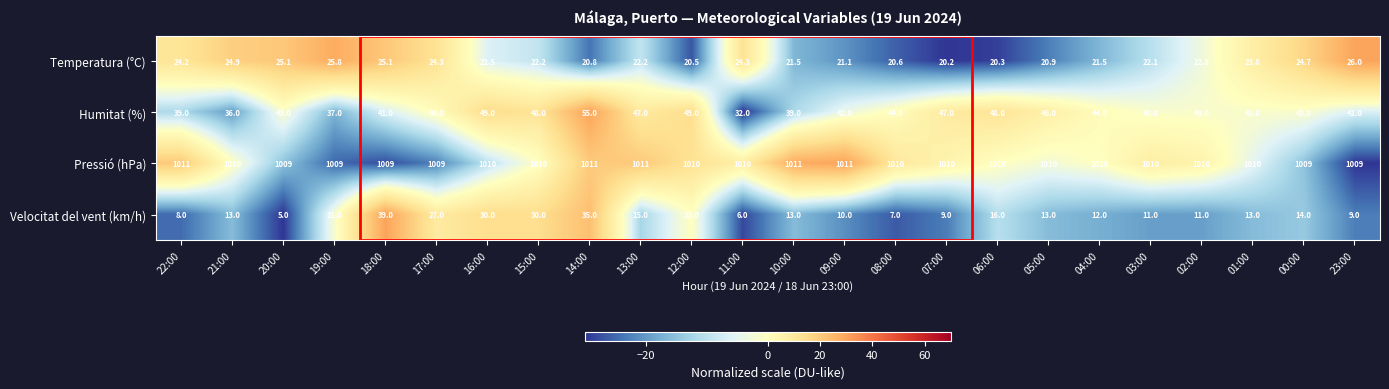

Is it true that Humitat (%) equals 49.0 at 12:00?

True